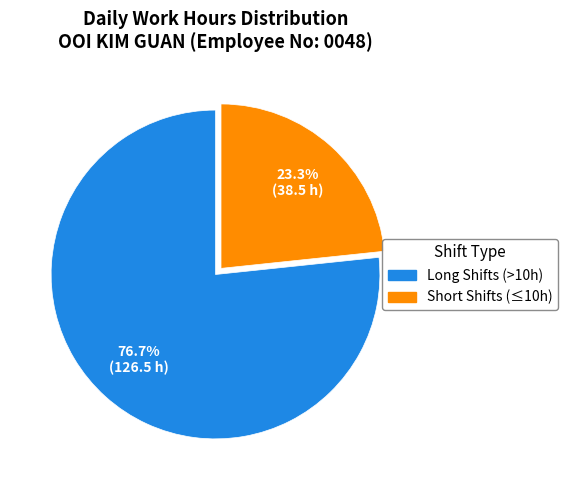

Which category has the biggest portion of the pie?

Long Shifts (>10h)